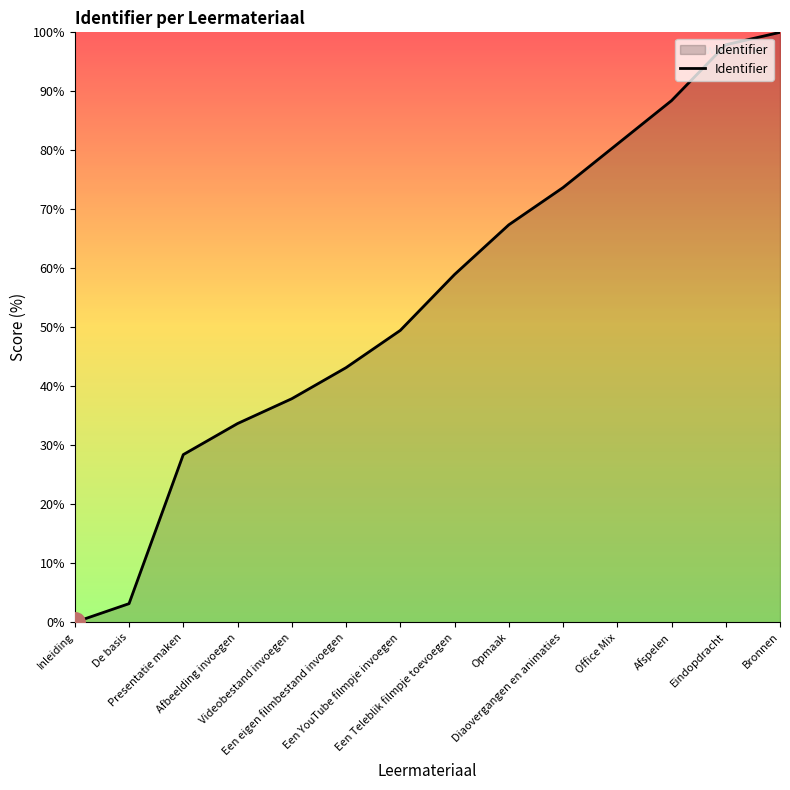

Approximately how many times larger is the value at Videobestand invoegen compared to Diaovergangen en animaties?

0.5